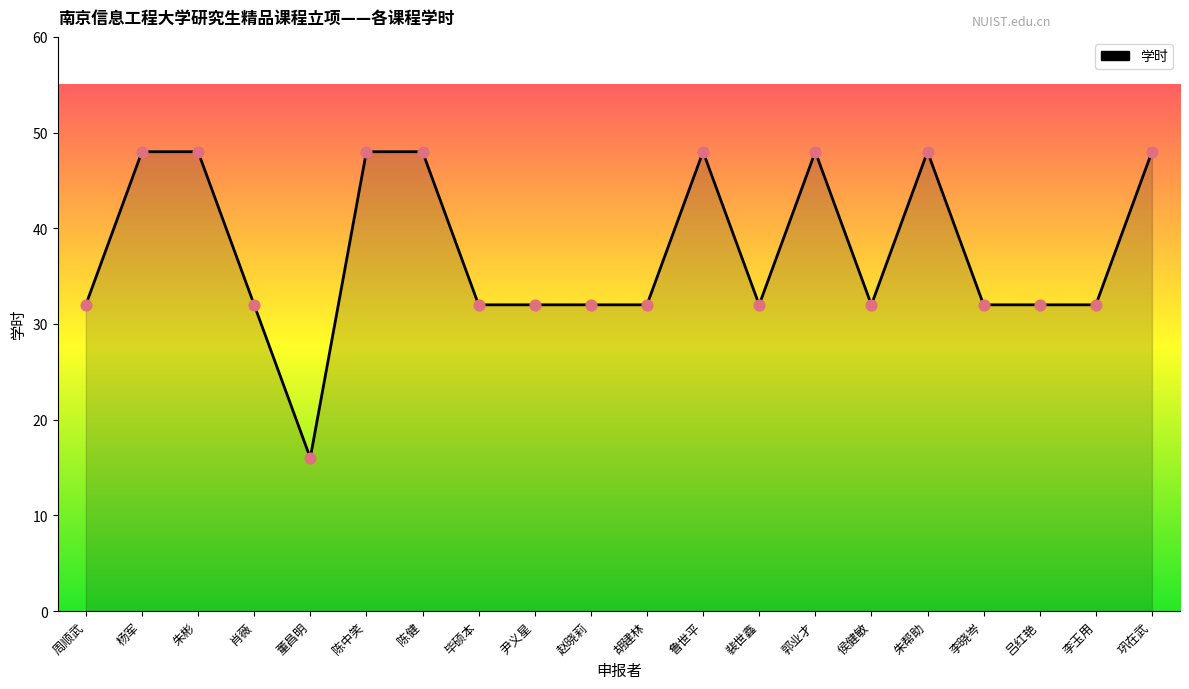

What is the ratio of the value at 毕硕本 to the value at 赵晓莉?

1.0